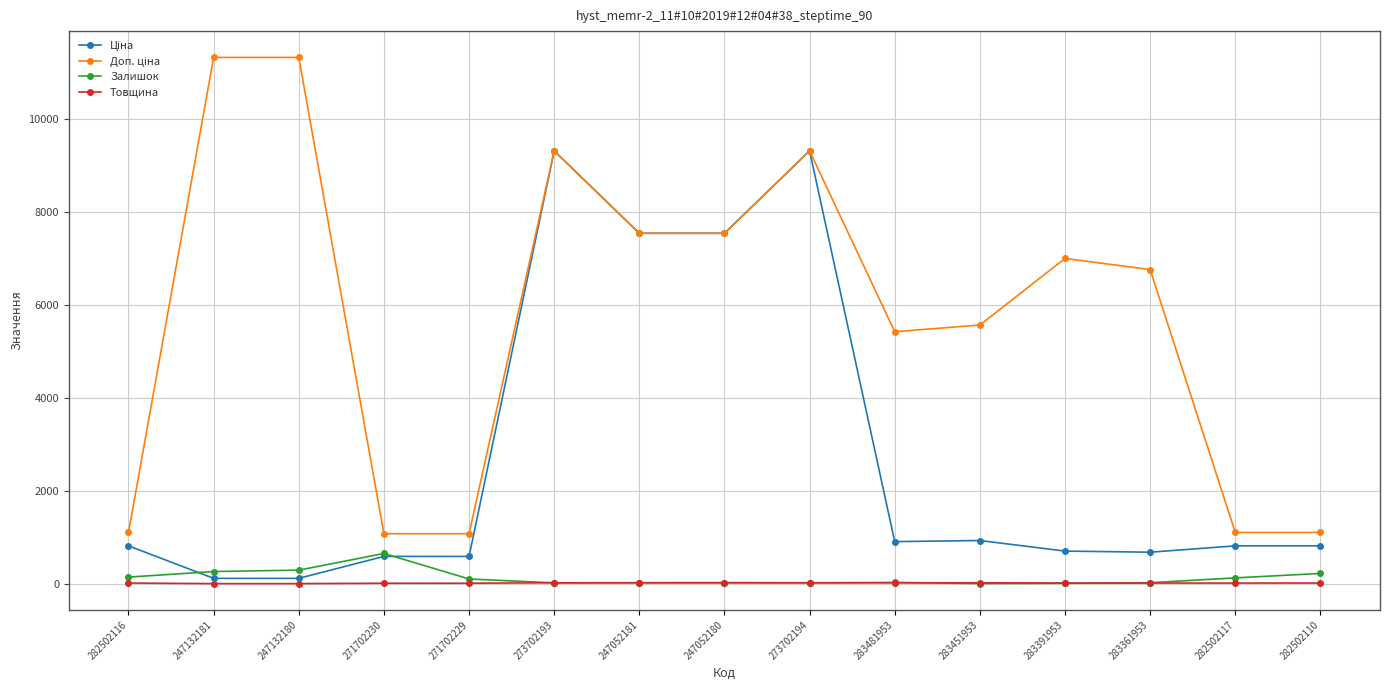

At how many categories does at least one series exceed 2126?

10